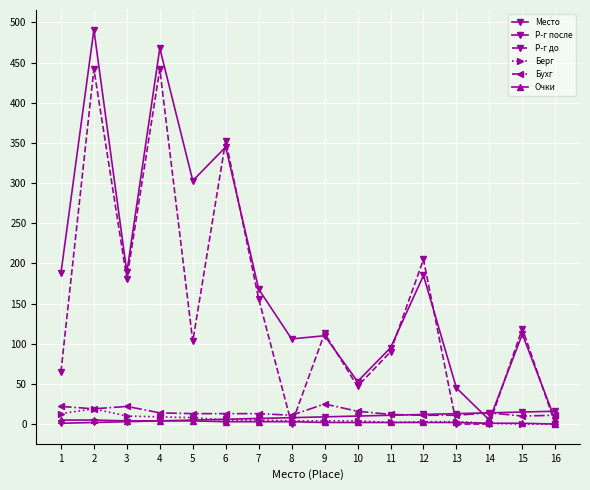

What is the sum of all Берг values?

90